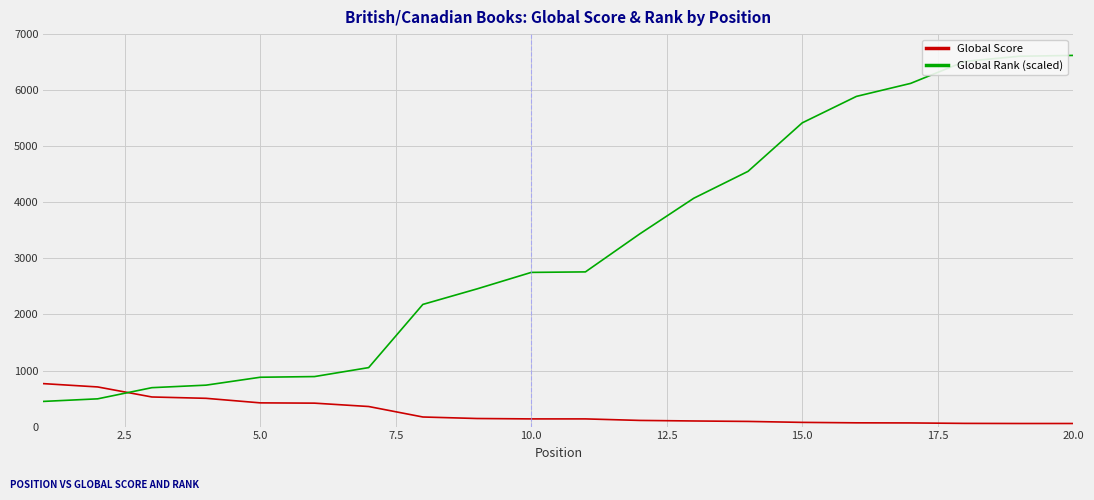

Which series has the largest range (max minus min)?

Global Rank (scaled)